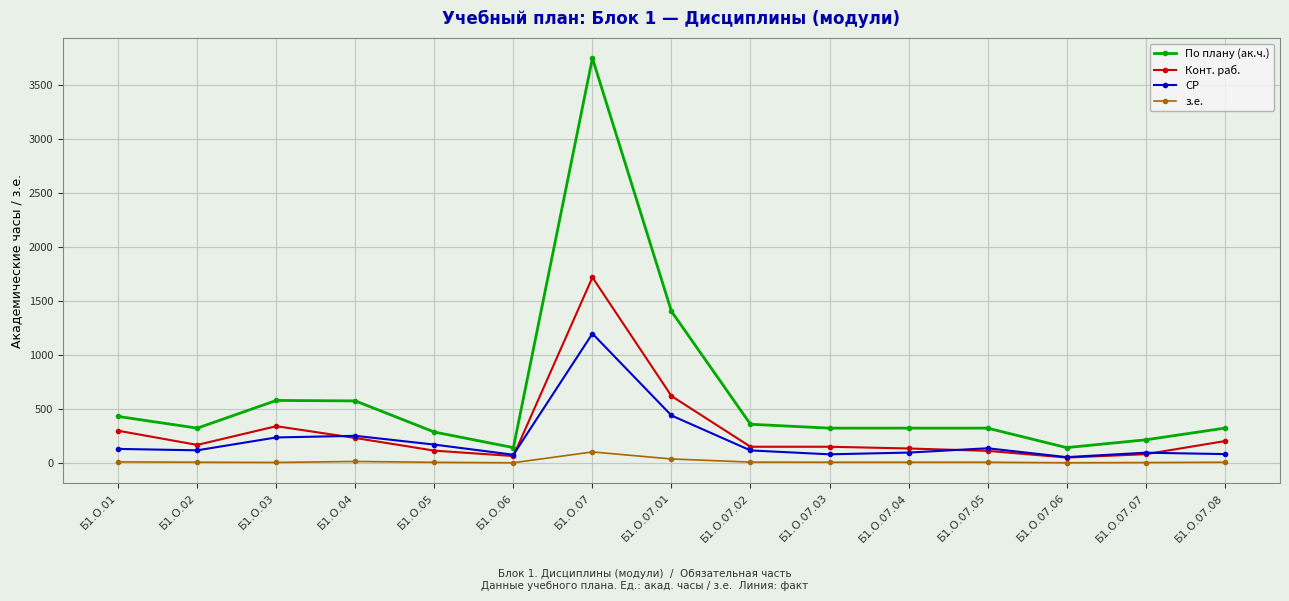

True or false: СР and з.е. intersect in this chart.

False